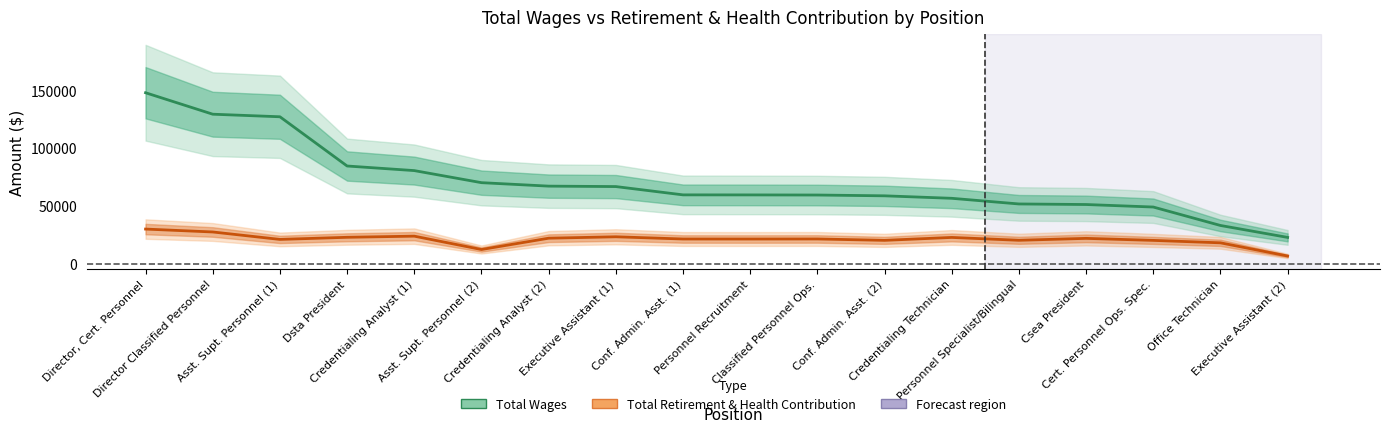

How many lines are shown in the chart?

2